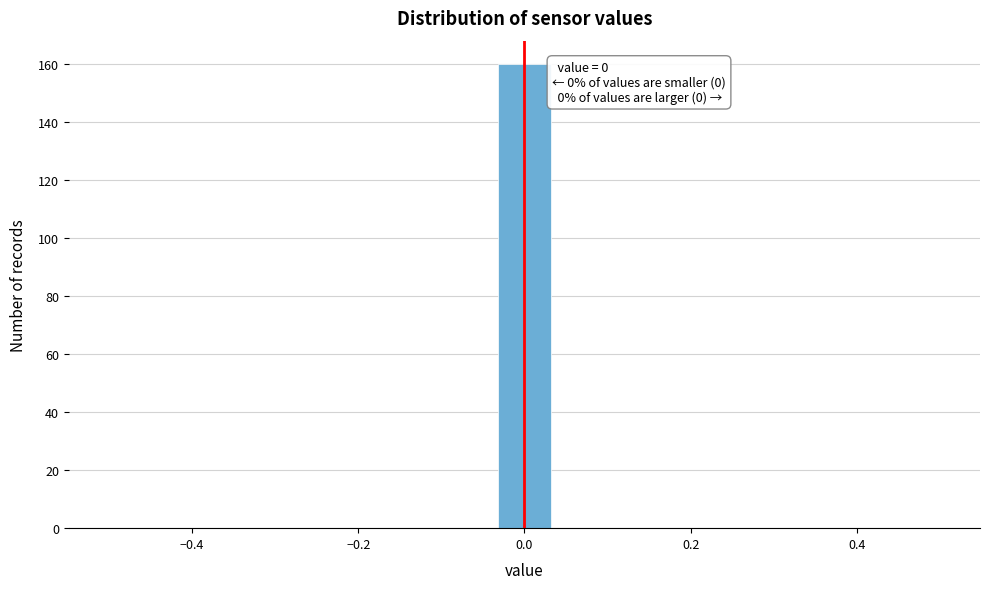

Around what value on the x-axis is the tallest bar? Give the approximate position of its centre, as read against the axis.

0.00